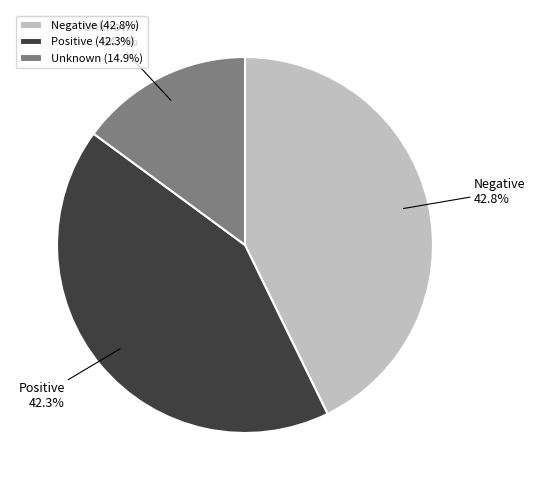

Count the number of slices in the pie.

3